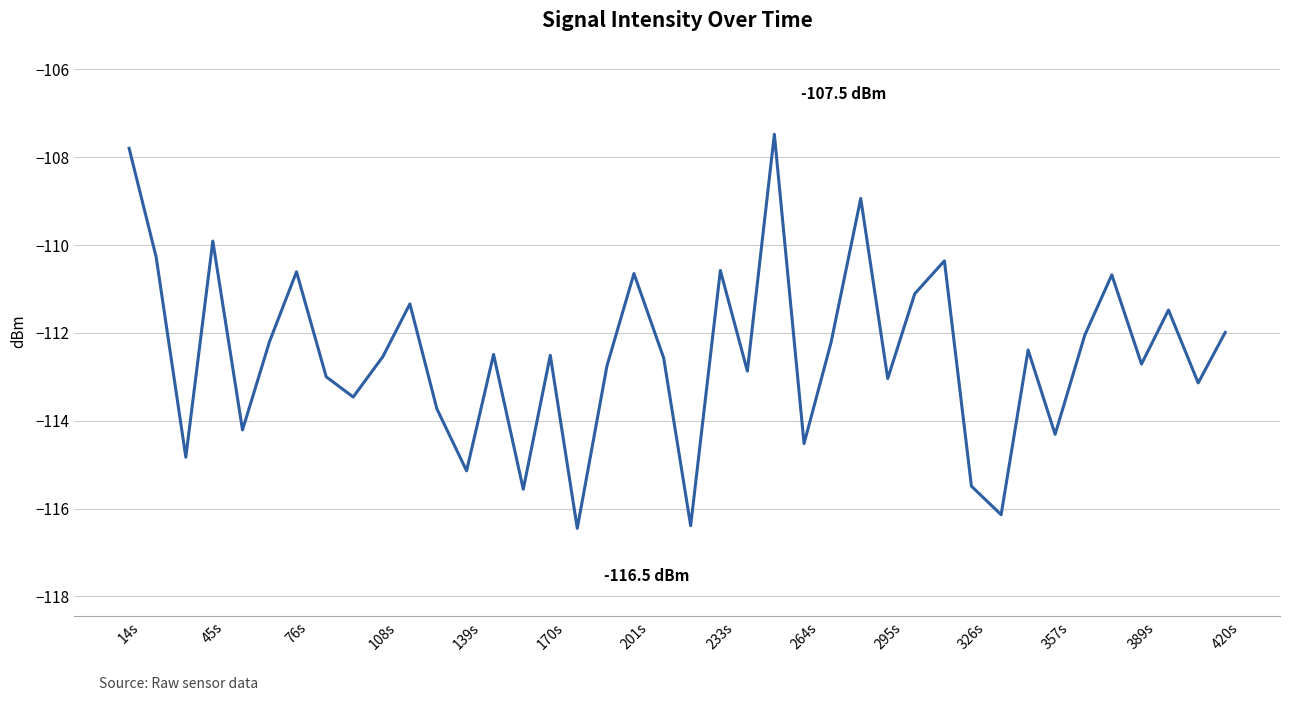

What is the difference between the maximum and minimum values?

9.0